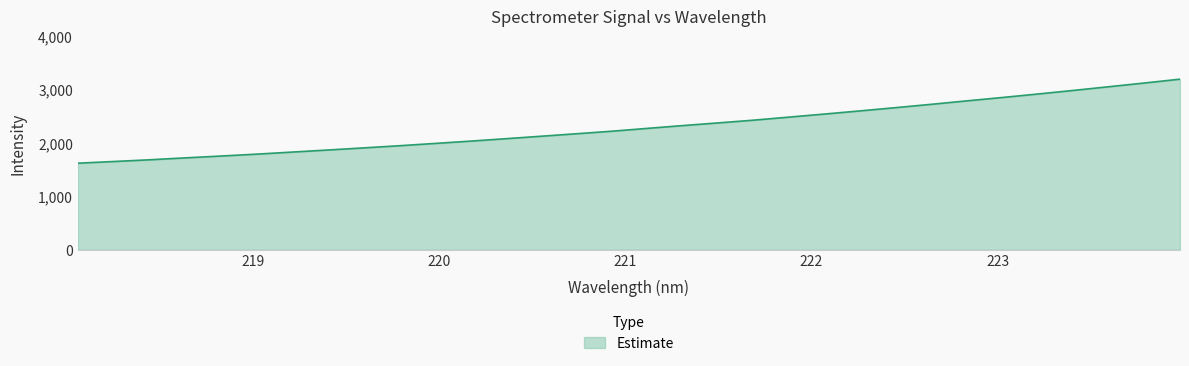

What is the maximum value shown in the chart?

3201.4